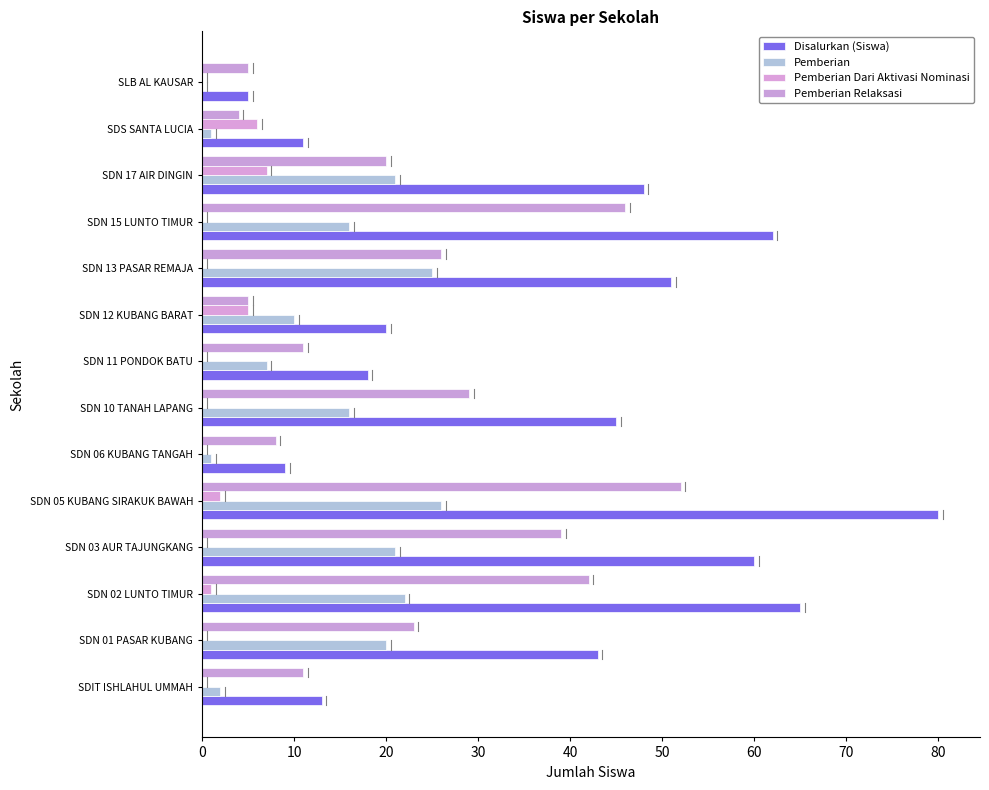

How many distinct data groups are displayed?

4